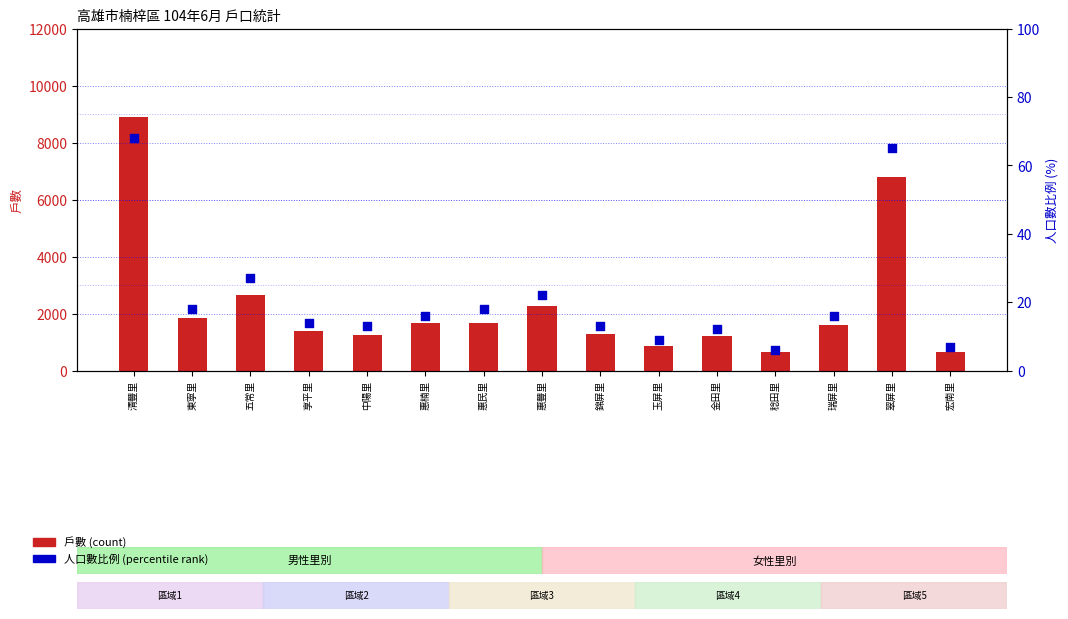

Which series has the largest Y range (max minus min)?

戶數